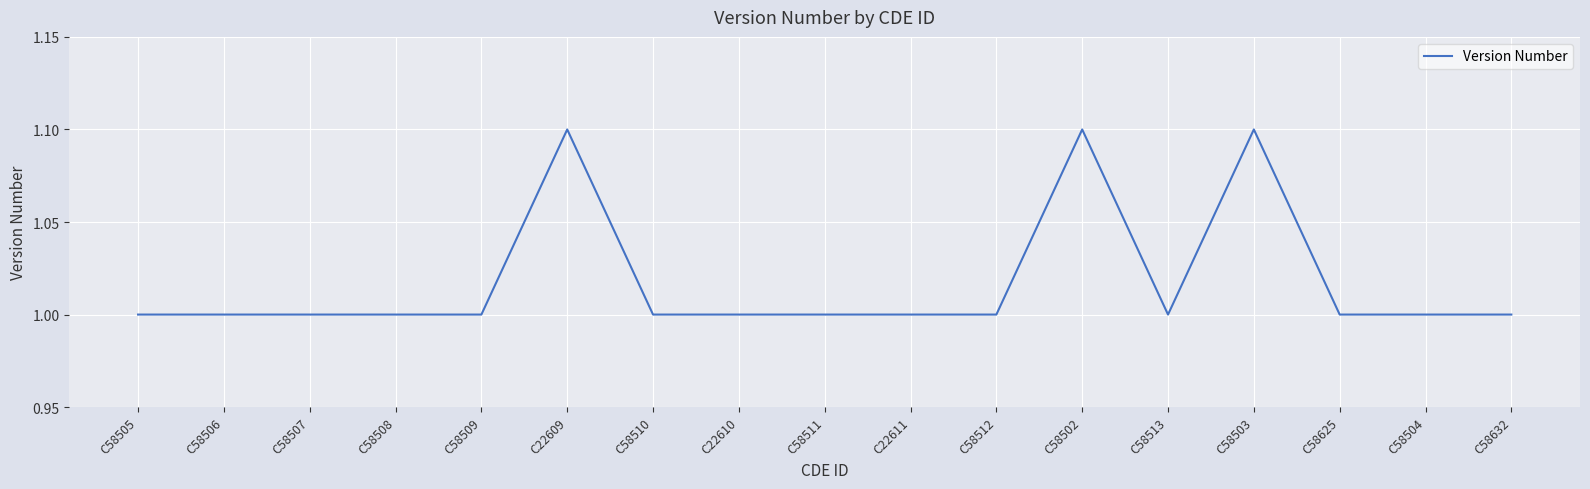

The chart shows a value of 1.0 at C58507. True or false?

True